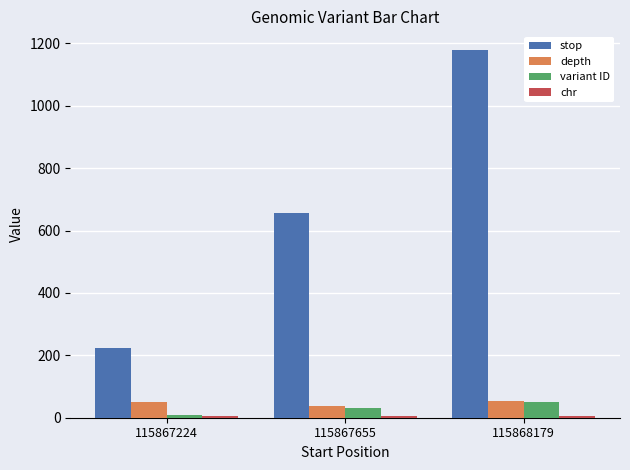

At which label does stop reach its peak?

115868179